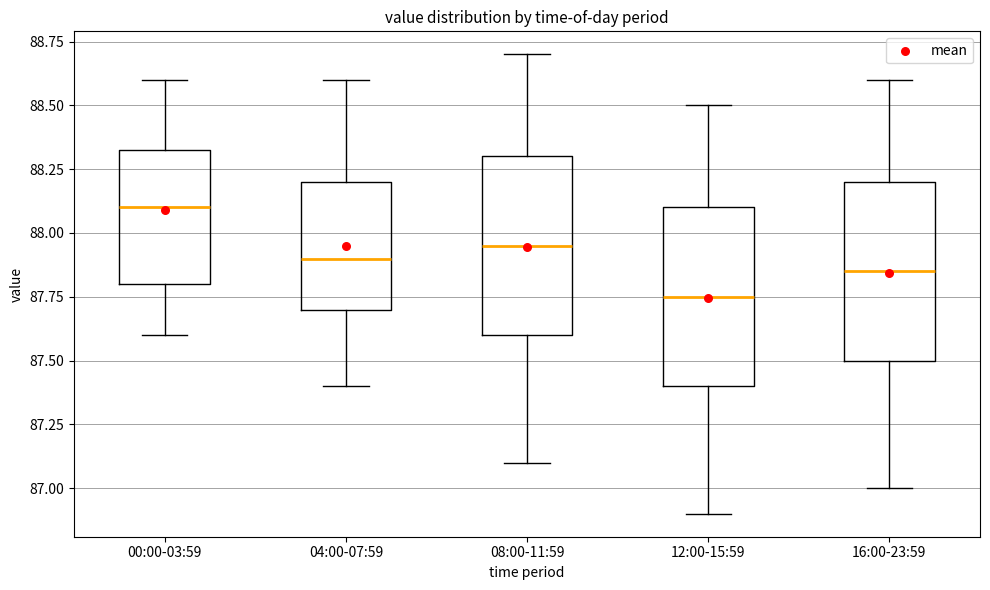

Where does the upper whisker of the box for 12:00-15:59 end on the y-axis? The values are not printed on the chart, so give them approximately, as read against the axis.

88.50